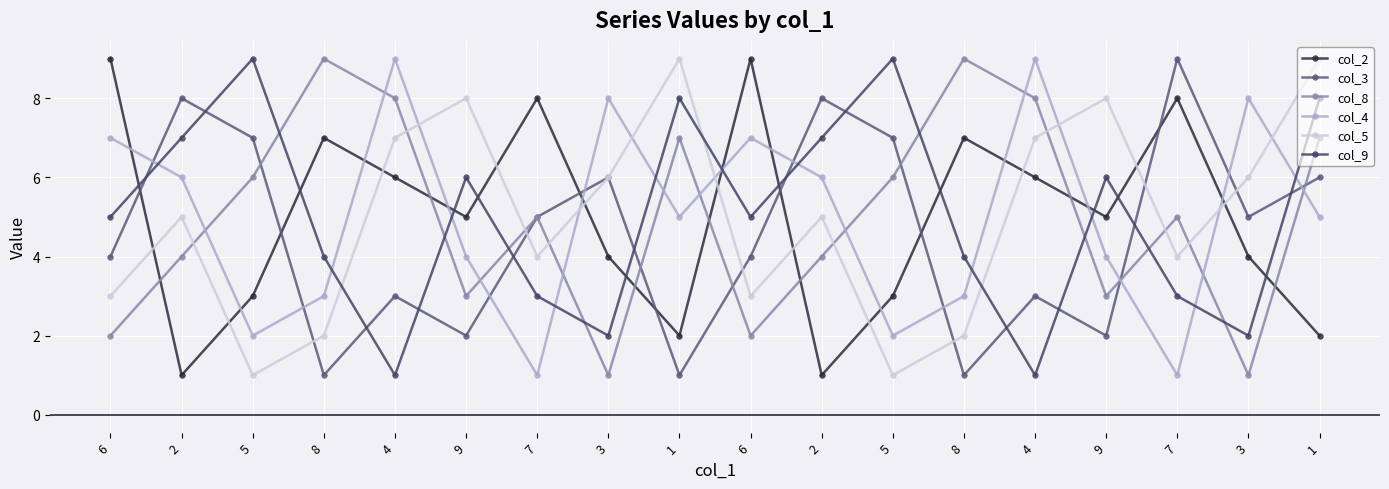

At which category does col_9 reach its first local peak?

5